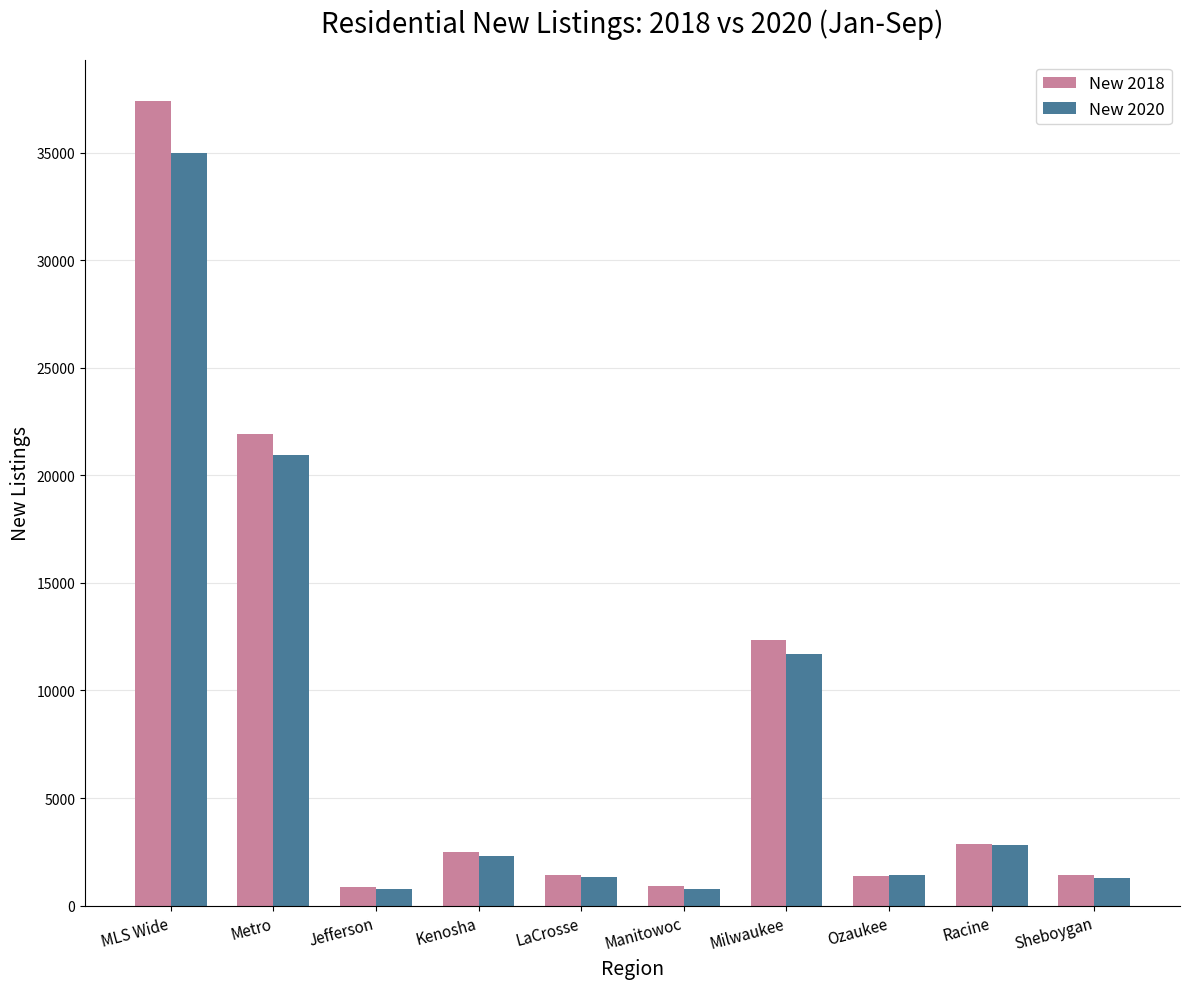

What is the sum of all New 2020 values?

78375